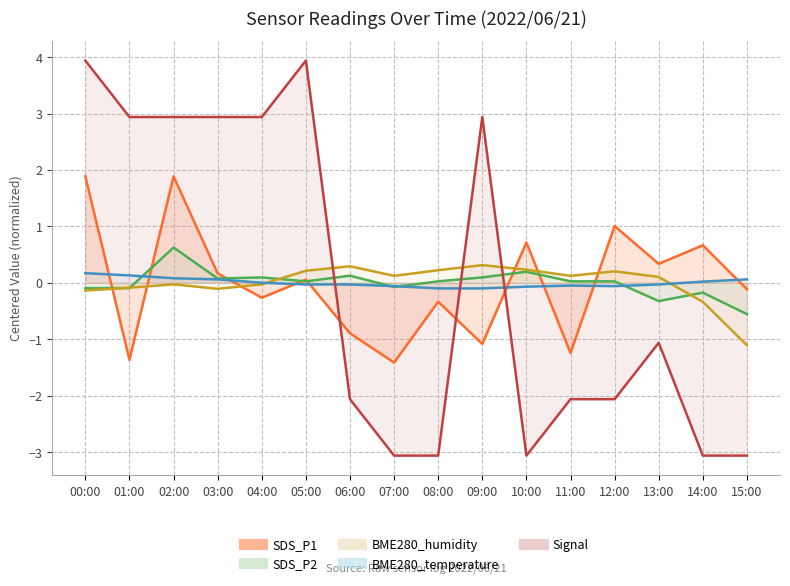

List the series in order of their overall mean, lowest first.

BME280_humidity, SDS_P1, BME280_temperature, Signal, SDS_P2